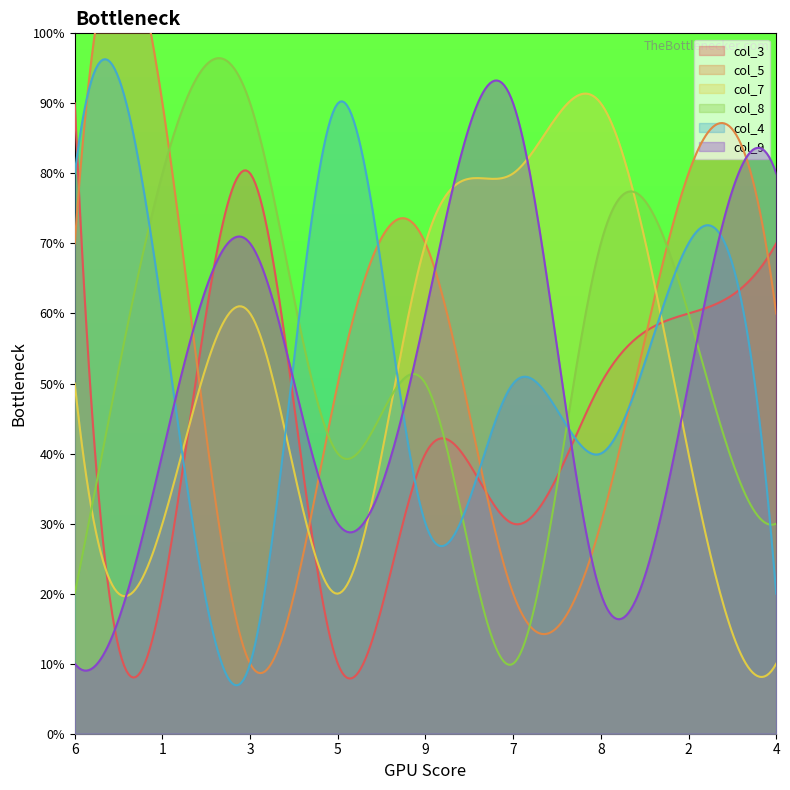

How many intersections are there between col_9 and col_4?

5